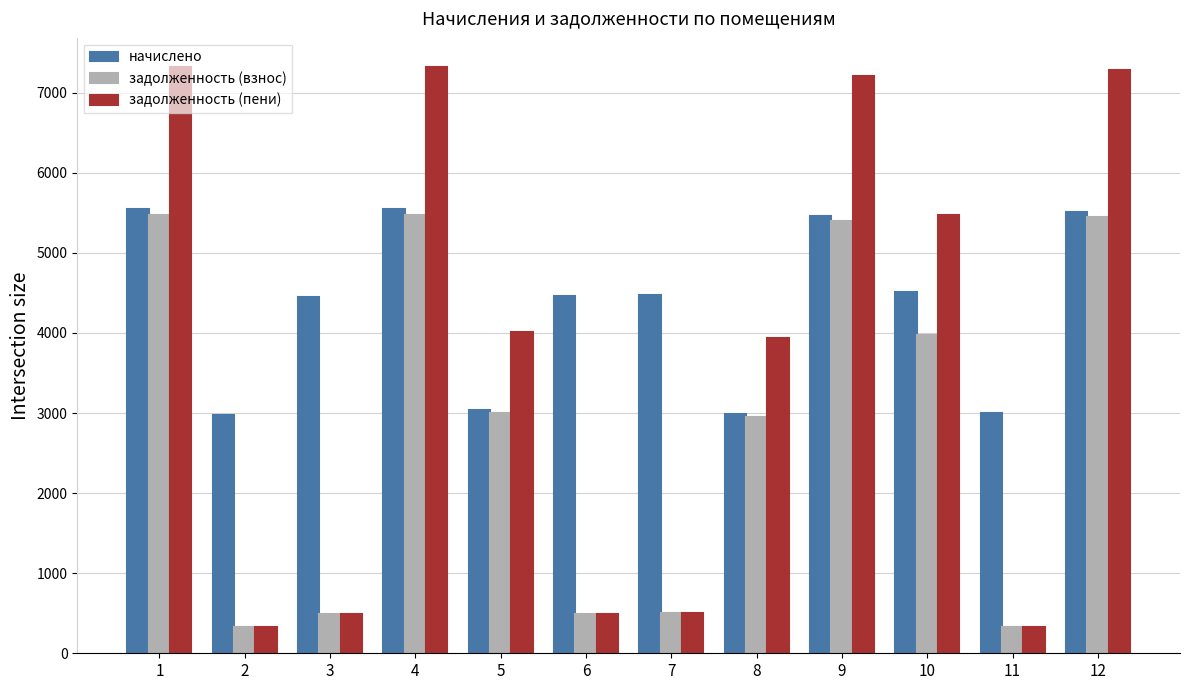

What is the maximum value for начислено?

5543.0